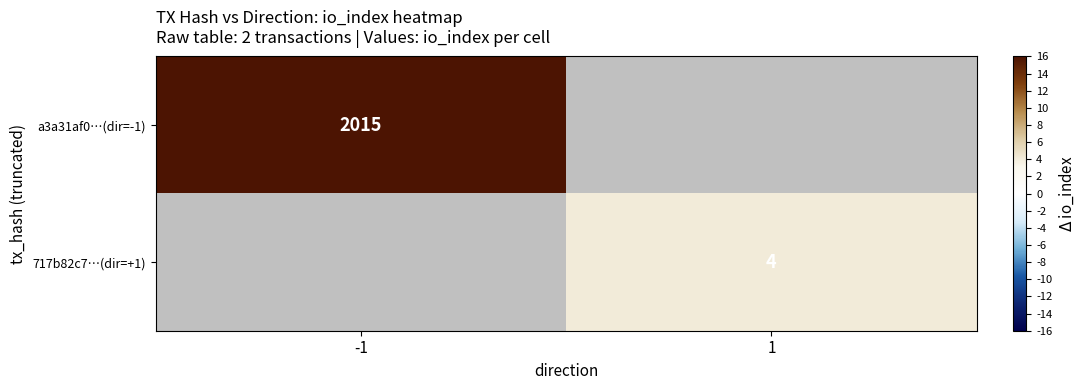

Is the value of 717b82c7…(dir=+1) at 1 greater than the value of a3a31af0…(dir=-1) at -1?

No